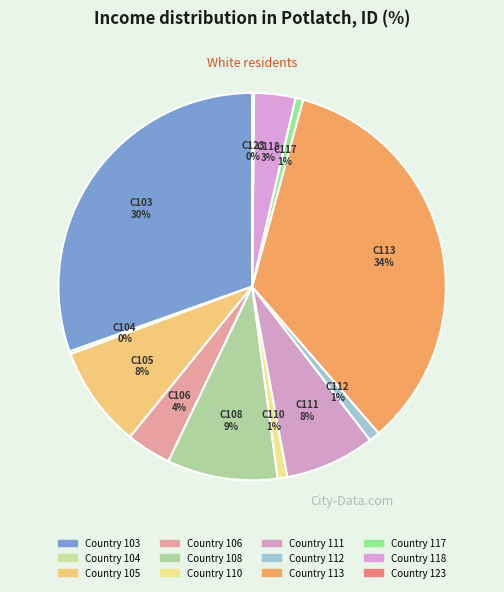

Approximately how many times larger is the value at Country 117 compared to Country 118?

0.2